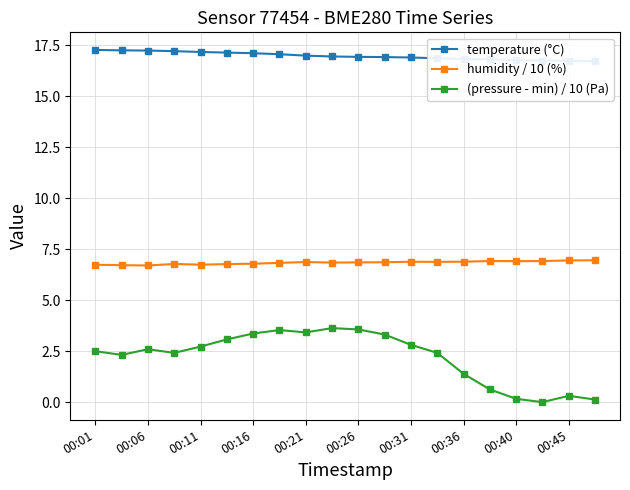

Which series has the widest spread of values?

(pressure - min) / 10 (Pa)